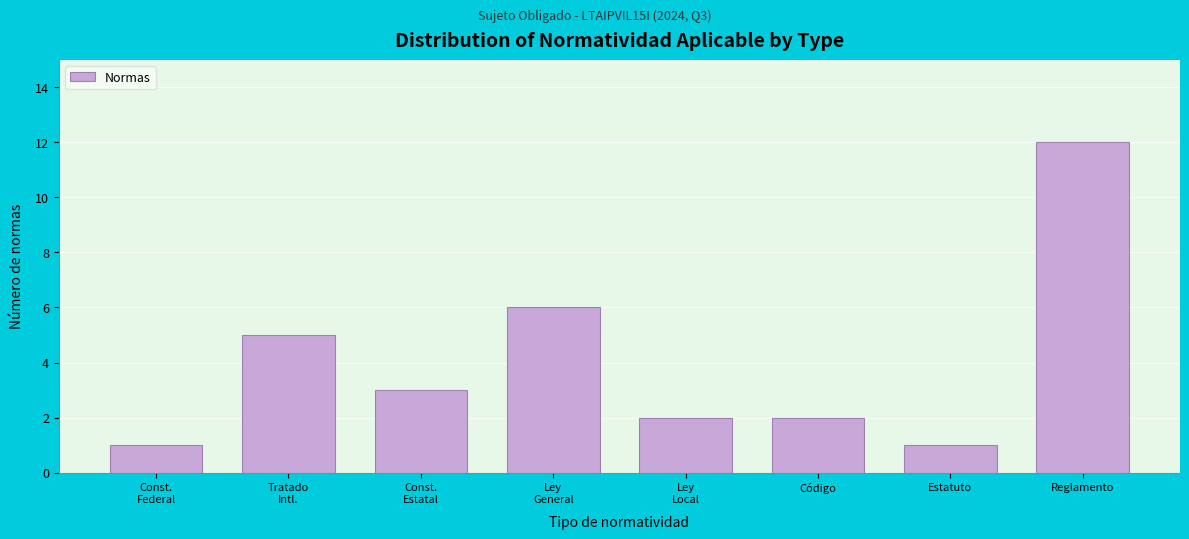

Reading left to right, transcribe all the data shown in this chart.

1	5	3	6	2	2	1	12